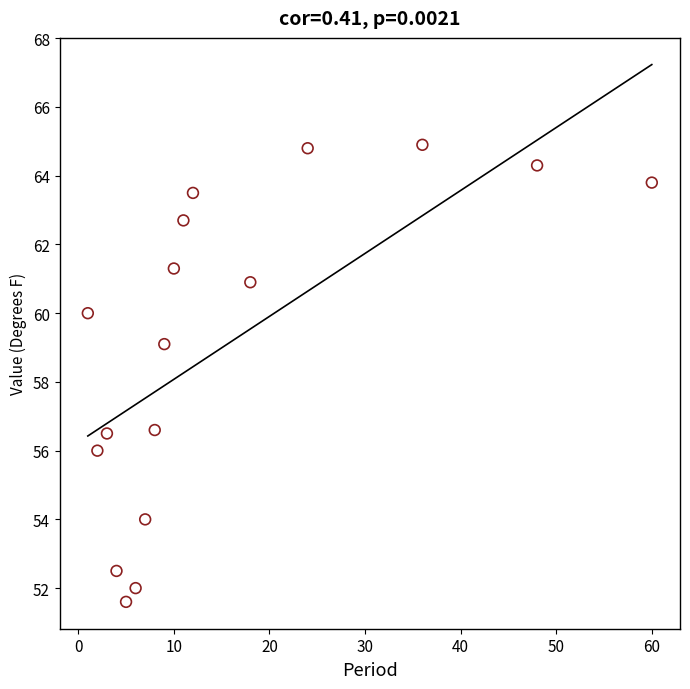

What is the range of Y values (max minus min)?

13.3